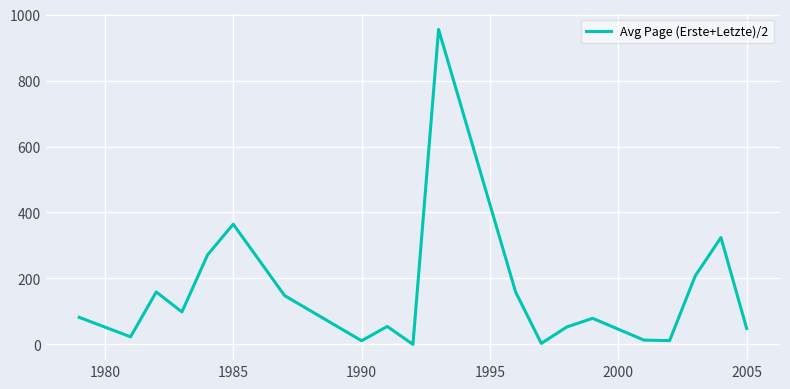

What is the difference between the maximum and minimum values?

955.0